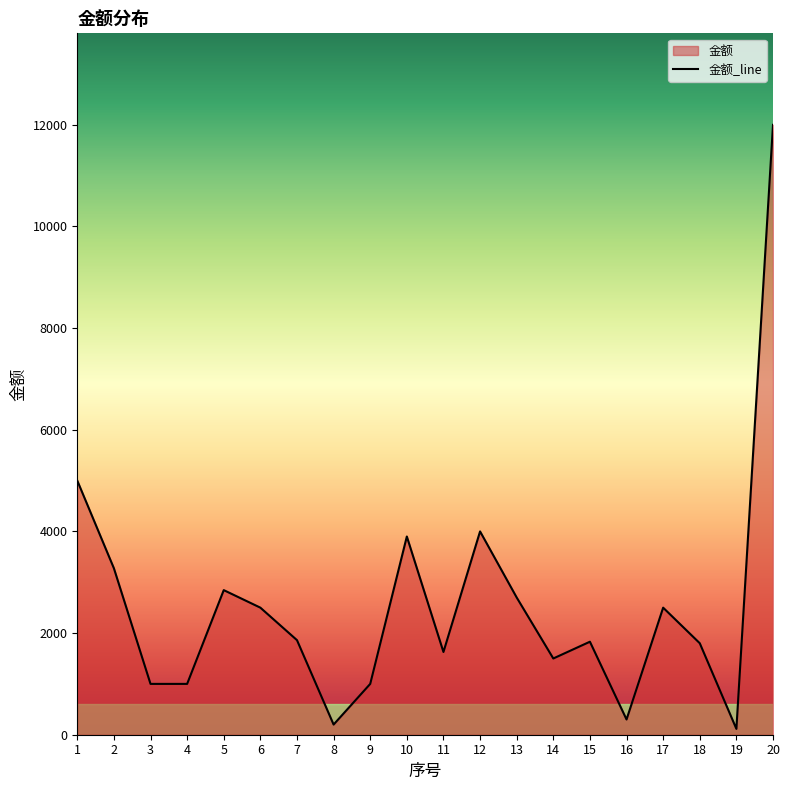

Where is the data nearest to the value 6057?

1